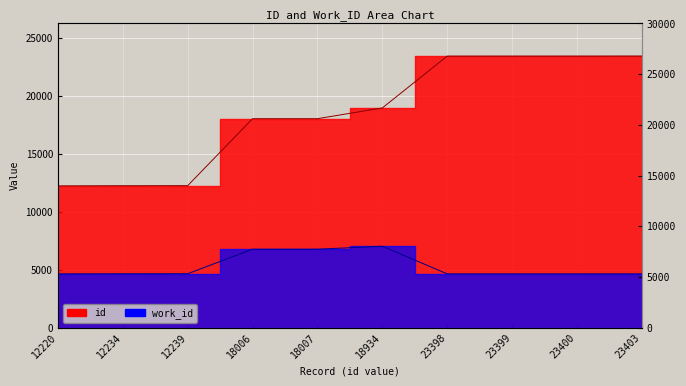

What is the value of the work_id point at the 6th from the left?

7020